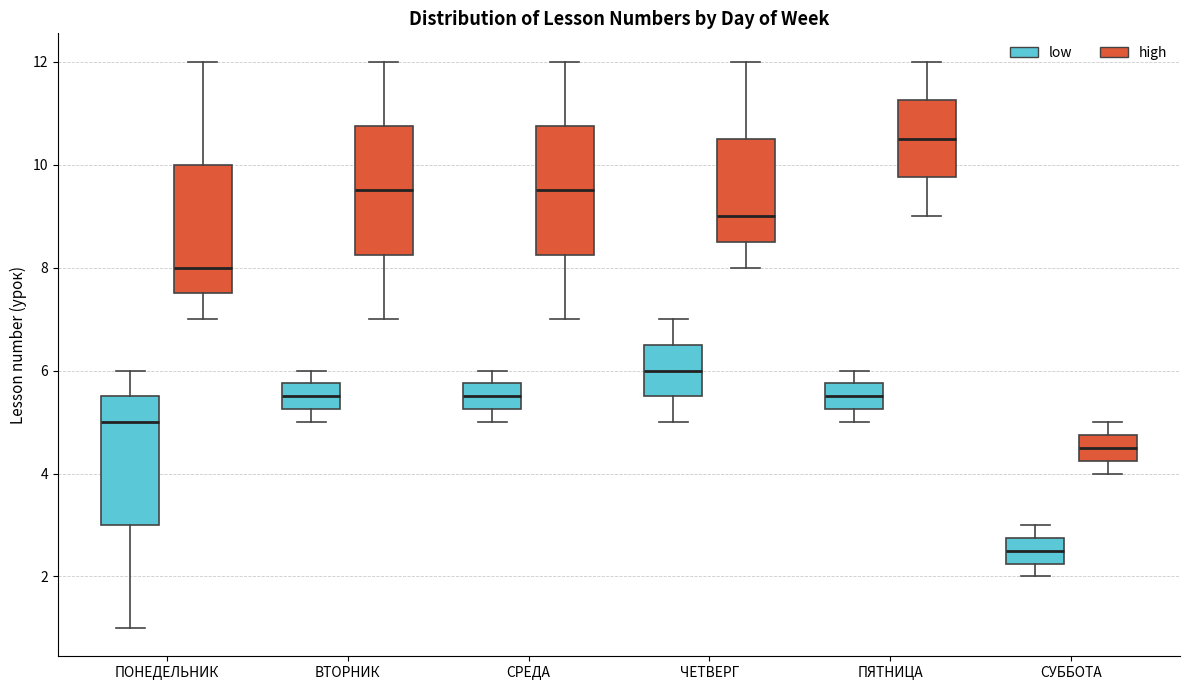

Reading left to right, transcribe this box plot: for each box, give where its median line is, the range the box spans, and where its two whiskers end, as read against the y-axis. The values are not printed on the chart, so give them approximately, as read against the axis.

ПОНЕДЕЛЬНИК (low): median 5.0, box 3.0 to 5.6, whiskers 1.0 to 6.0
ПОНЕДЕЛЬНИК (high): median 8.0, box 7.6 to 10.0, whiskers 7.0 to 12.0
ВТОРНИК (low): median 5.6, box 5.2 to 5.8, whiskers 5.0 to 6.0
ВТОРНИК (high): median 9.6, box 8.2 to 10.8, whiskers 7.0 to 12.0
СРЕДА (low): median 5.6, box 5.2 to 5.8, whiskers 5.0 to 6.0
СРЕДА (high): median 9.6, box 8.2 to 10.8, whiskers 7.0 to 12.0
ЧЕТВЕРГ (low): median 6.0, box 5.6 to 6.6, whiskers 5.0 to 7.0
ЧЕТВЕРГ (high): median 9.0, box 8.6 to 10.6, whiskers 8.0 to 12.0
ПЯТНИЦА (low): median 5.6, box 5.2 to 5.8, whiskers 5.0 to 6.0
ПЯТНИЦА (high): median 10.6, box 9.8 to 11.2, whiskers 9.0 to 12.0
СУББОТА (low): median 2.6, box 2.2 to 2.8, whiskers 2.0 to 3.0
СУББОТА (high): median 4.6, box 4.2 to 4.8, whiskers 4.0 to 5.0